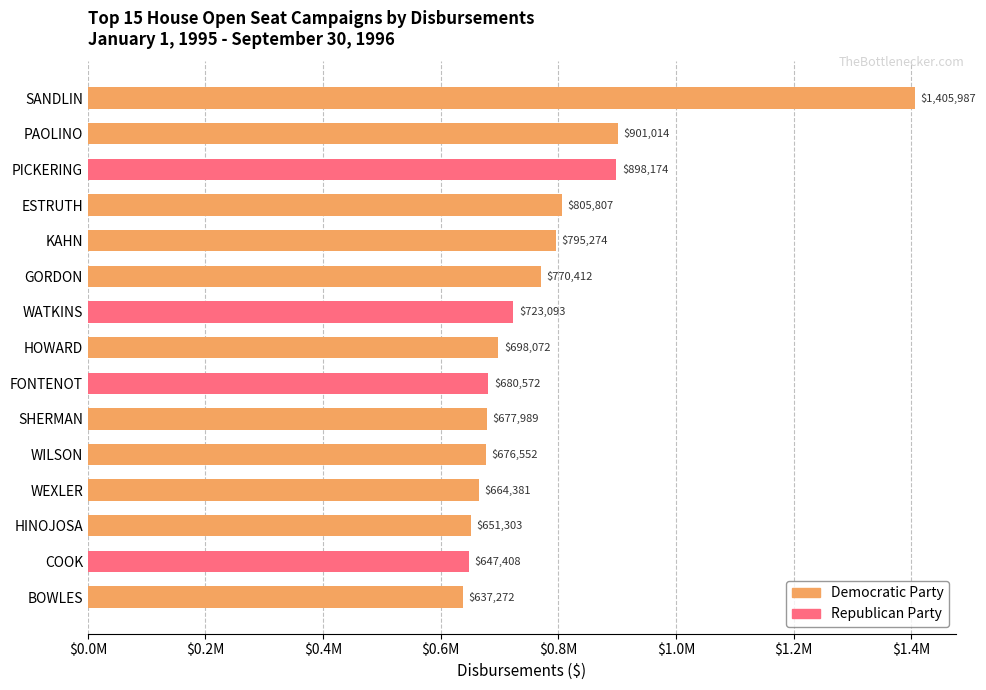

Is it true that the value at PAOLINO is 901014?

True